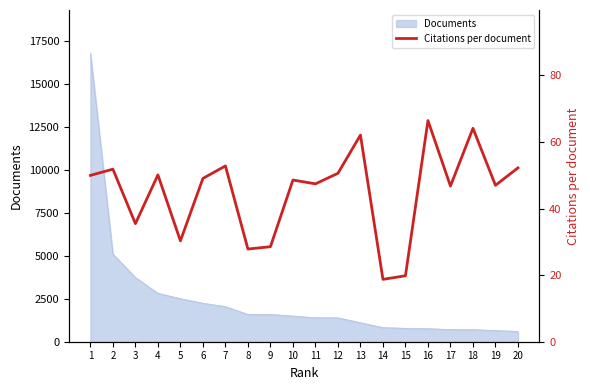

What is the difference between the values at 13 and 11?

14.7